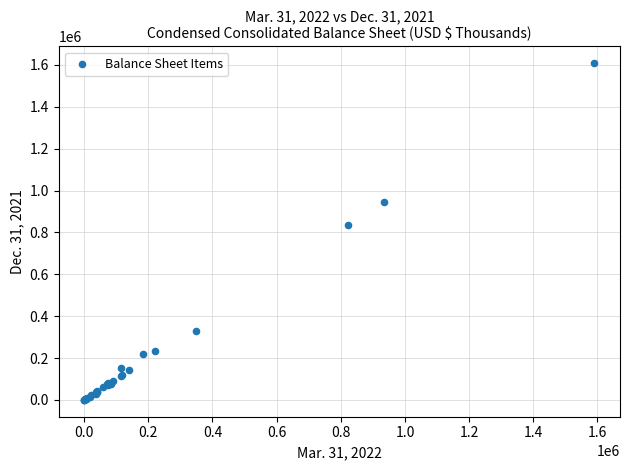

What Y value in the scatter plot is closest to 804388?

833415